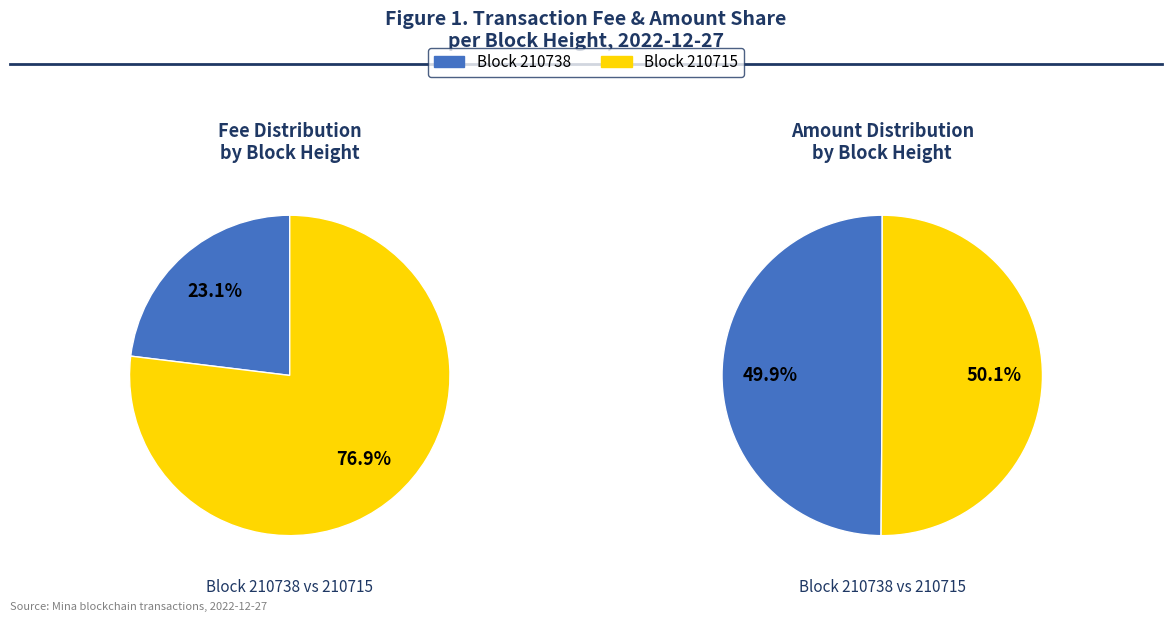

What is the smallest slice in the pie chart?

210738